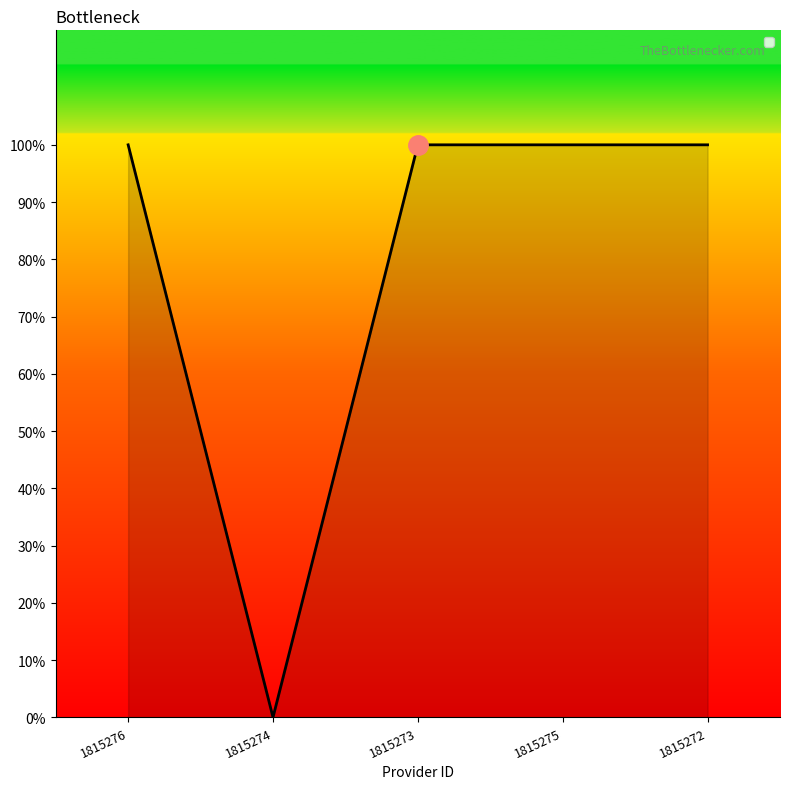

Reading right to left, what are all the values shown in this chart?

1815272=1	1815275=1	1815273=1	1815274=0	1815276=1